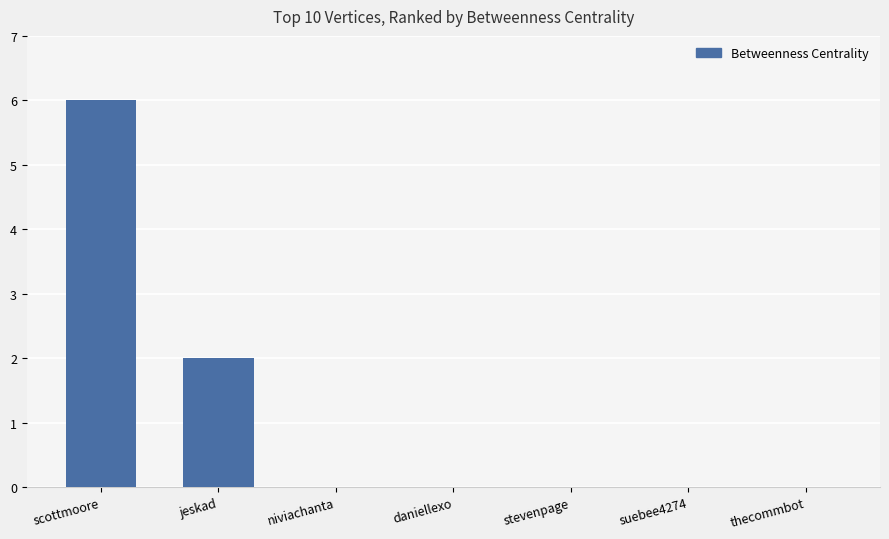

At which label is the value closest to 3?

jeskad